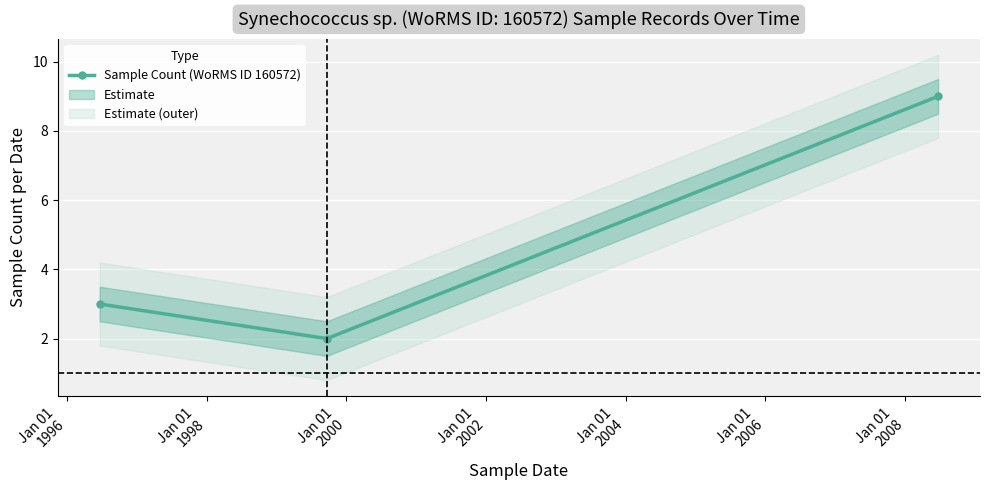

Is this an area chart (filled region under the line)?

No